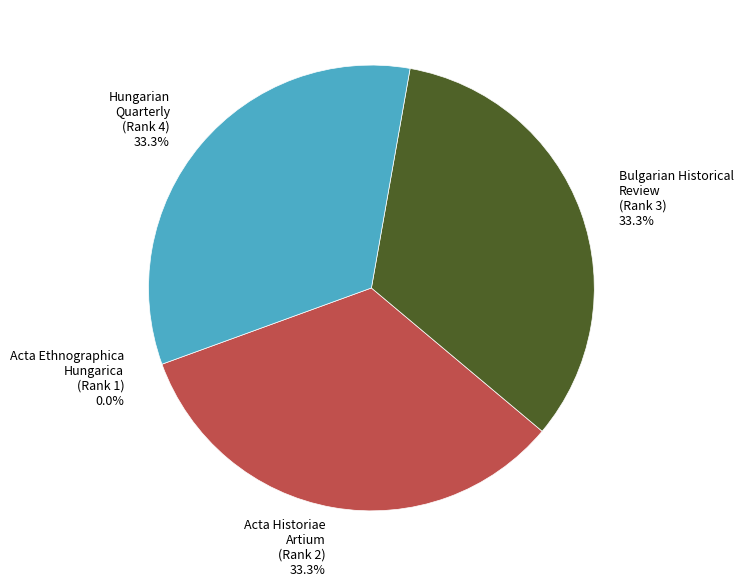

Is there any slice that represents more than half of the pie?

No